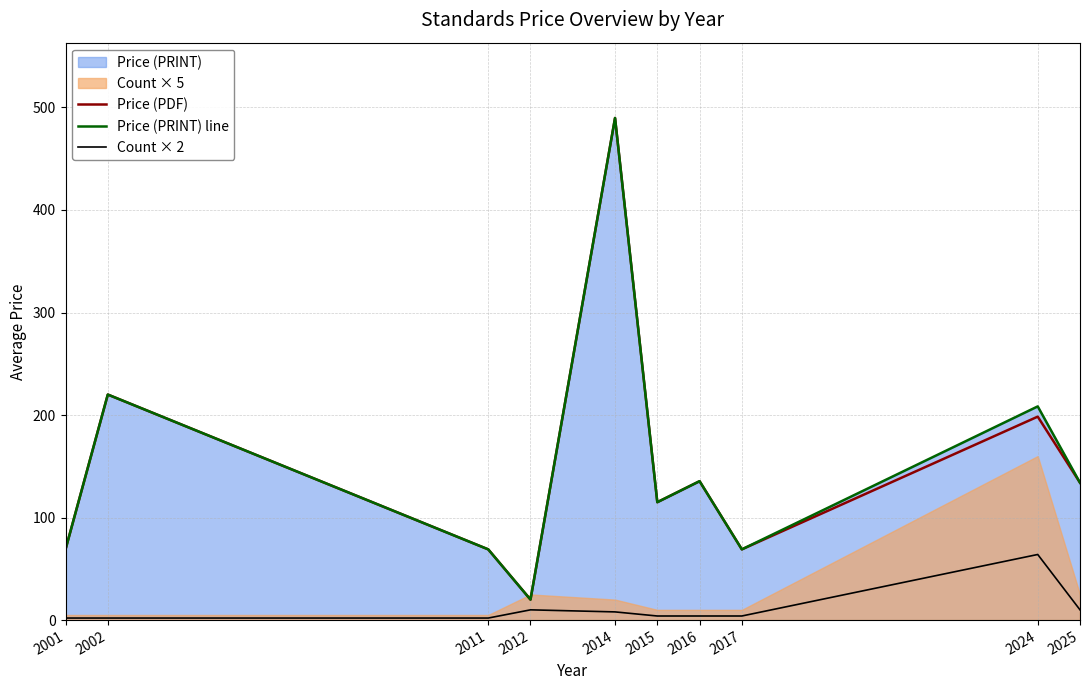

The value of Price (PDF) at 2001 is 36.1. True or false?

False